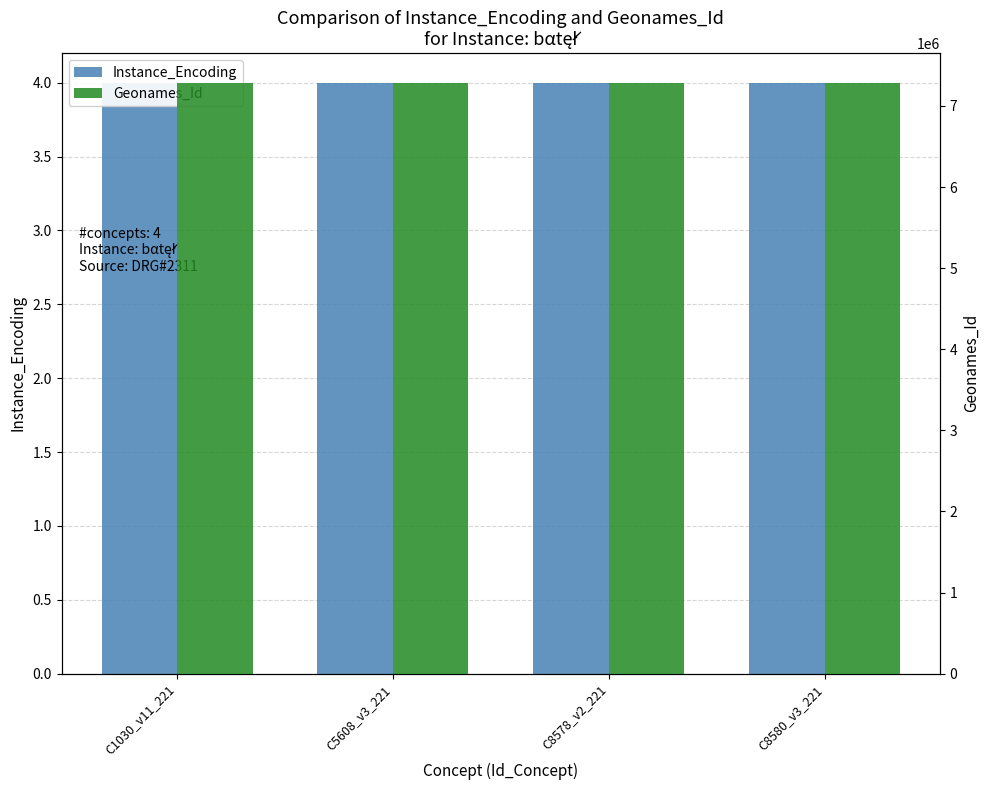

What is the sum of the Geonames_Id values at C8578_v2_221 and C1030_v11_221?

14574702